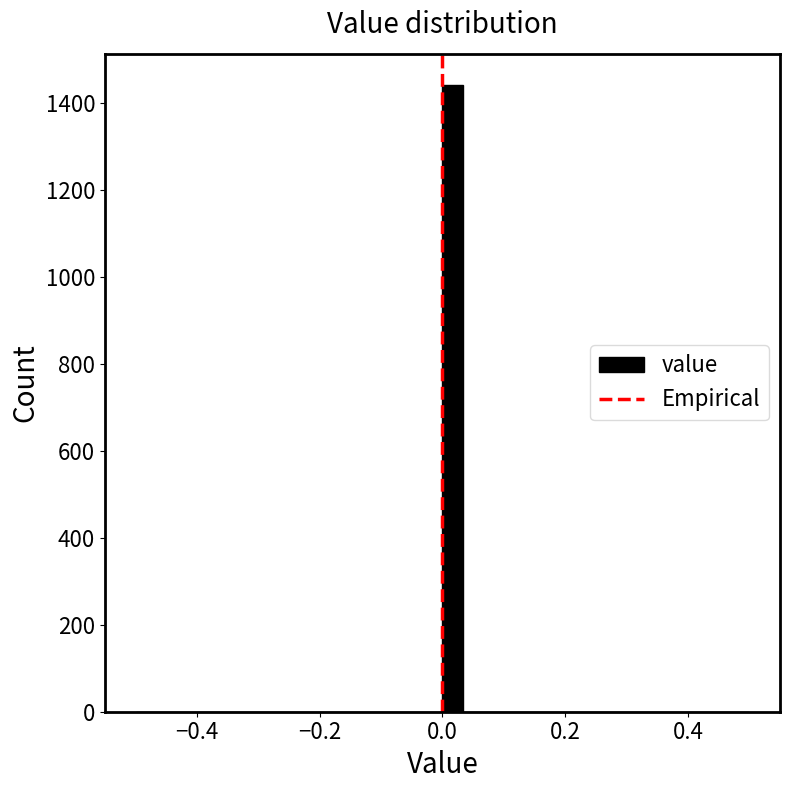

Around what value on the x-axis is the tallest bar? Give the approximate position of its centre, as read against the axis.

0.02